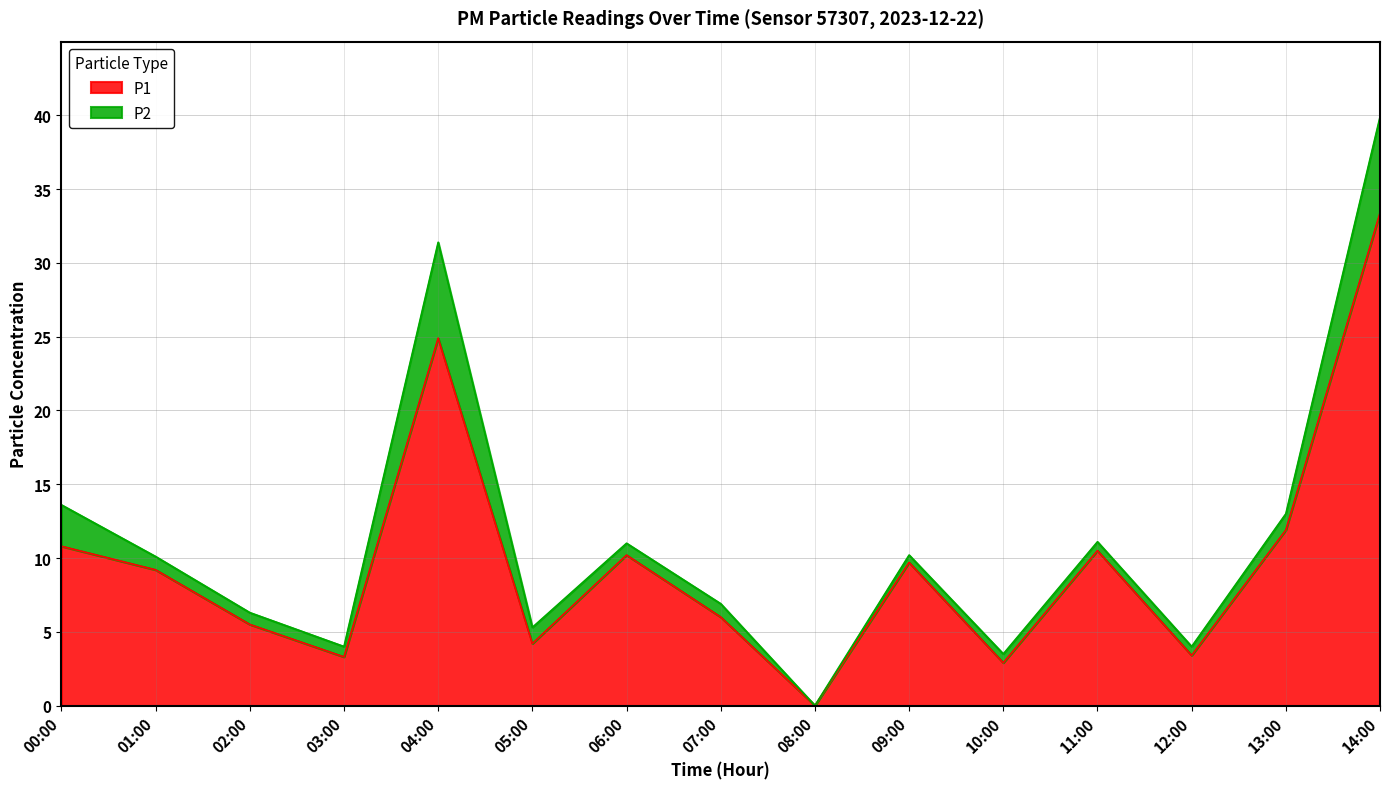

Reading left to right, extract all data points from this chart.

10.8	9.2	5.5	3.3	24.9	4.2	10.2	6.0	0.0	9.7	2.9	10.5	3.4	11.9	33.4